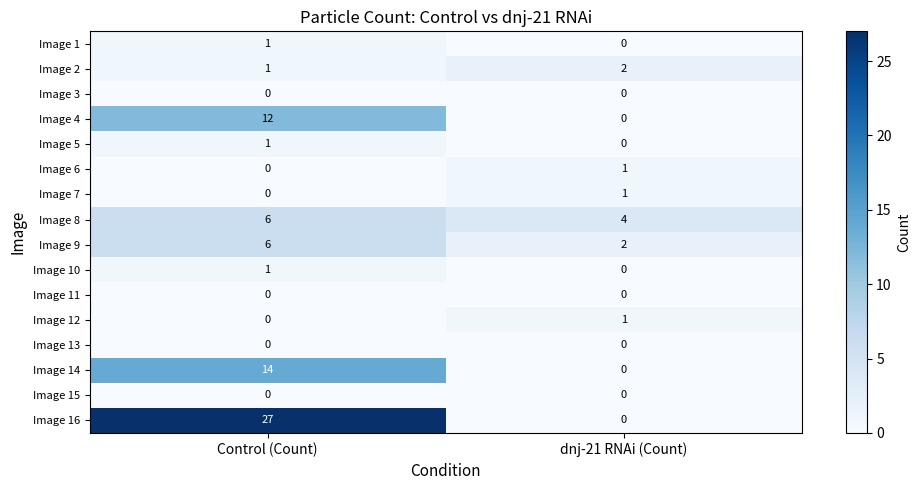

What is the greatest value displayed?

27